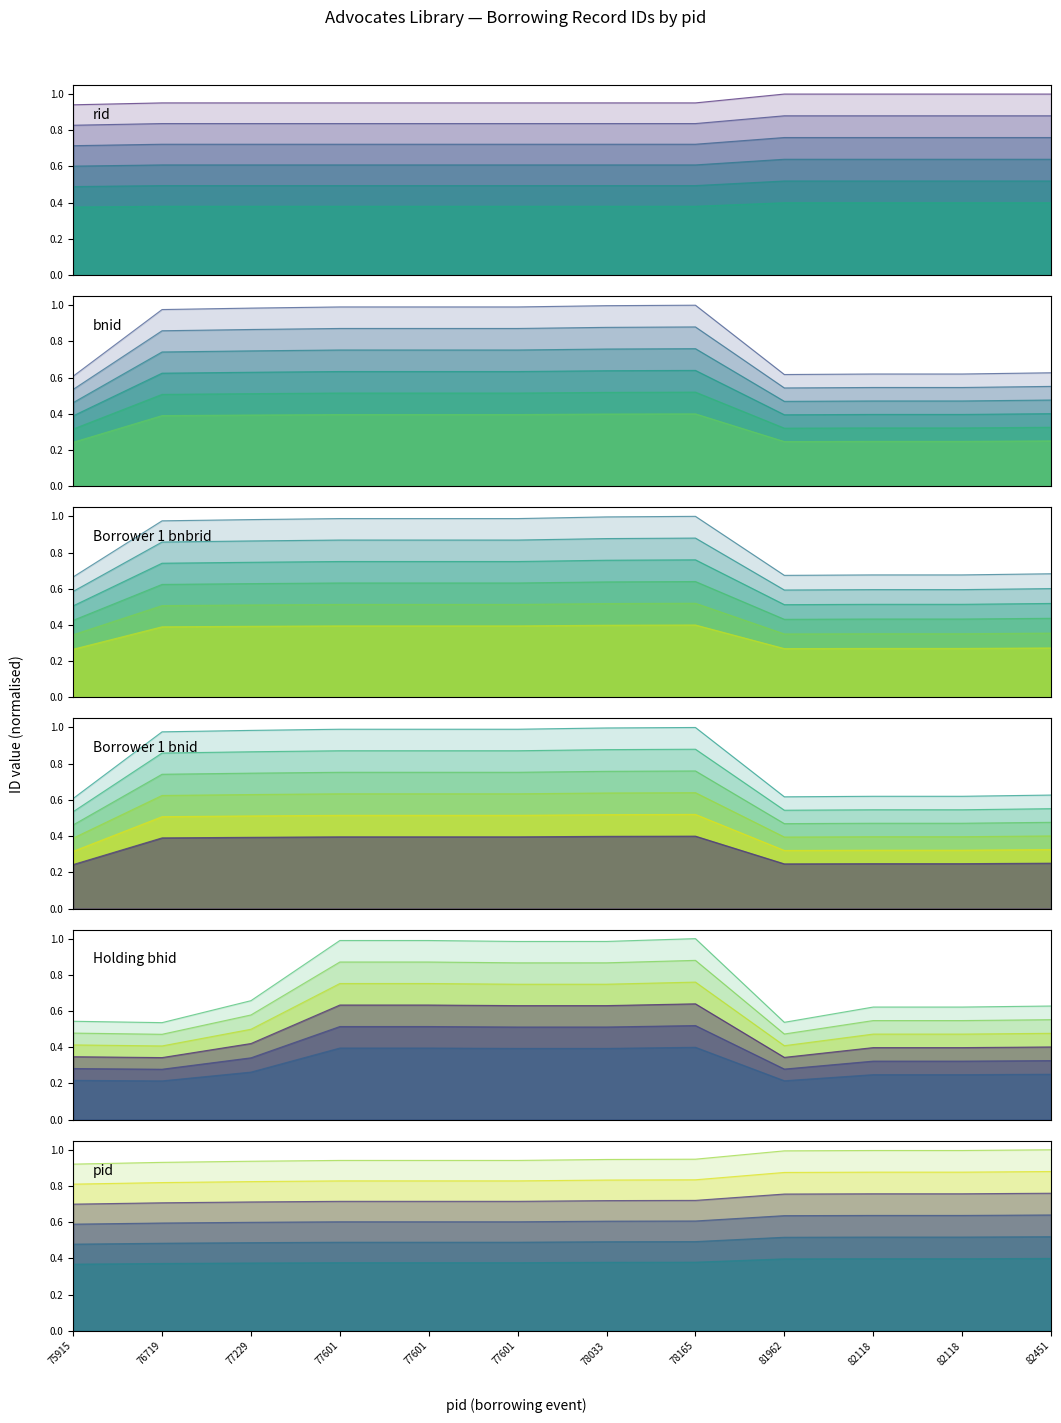

Count the bnid values in the range 0 to 1.

12